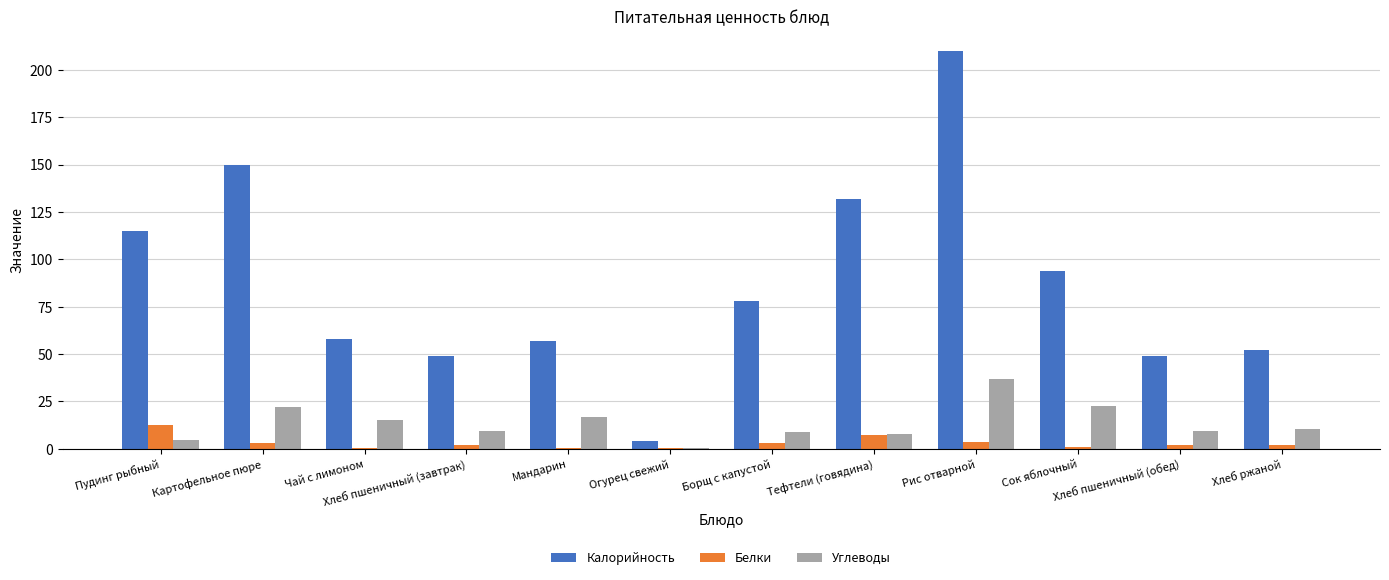

What is the total value across all series at Огурец свежий?

4.9